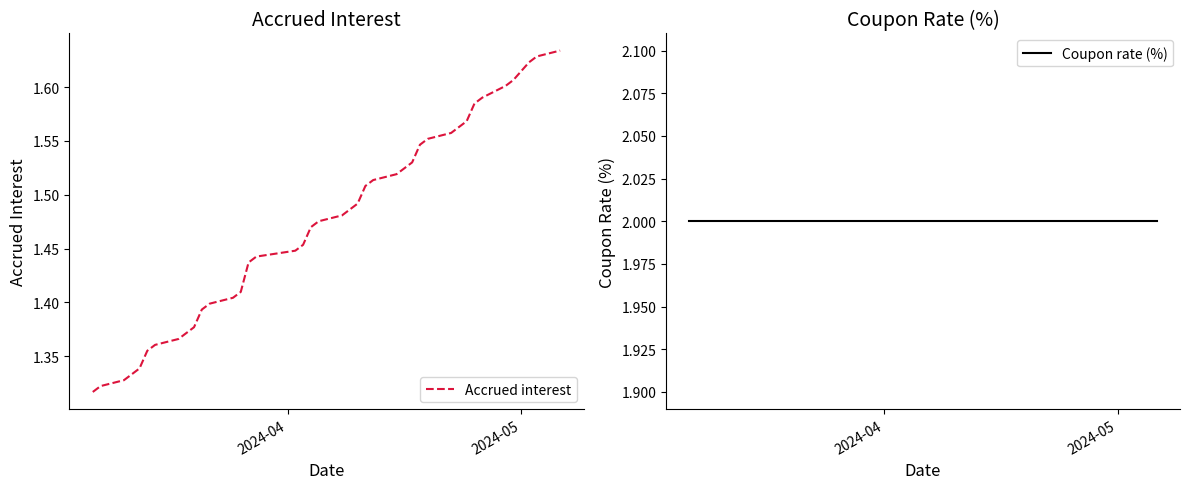

What are all the series names shown in the legend?

Accrued interest, Coupon rate (%)